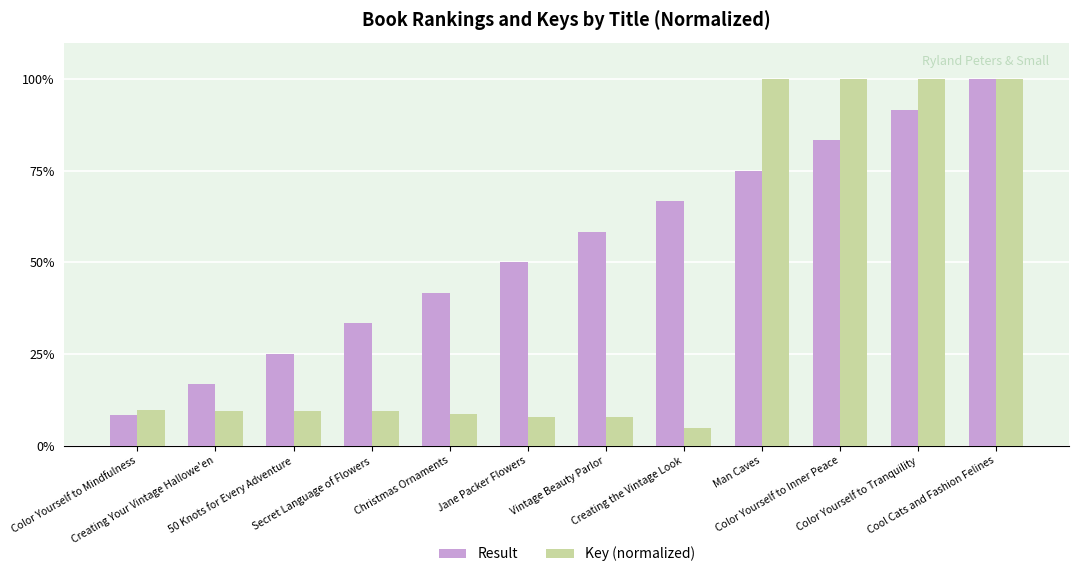

Count the number of categories in the chart.

12